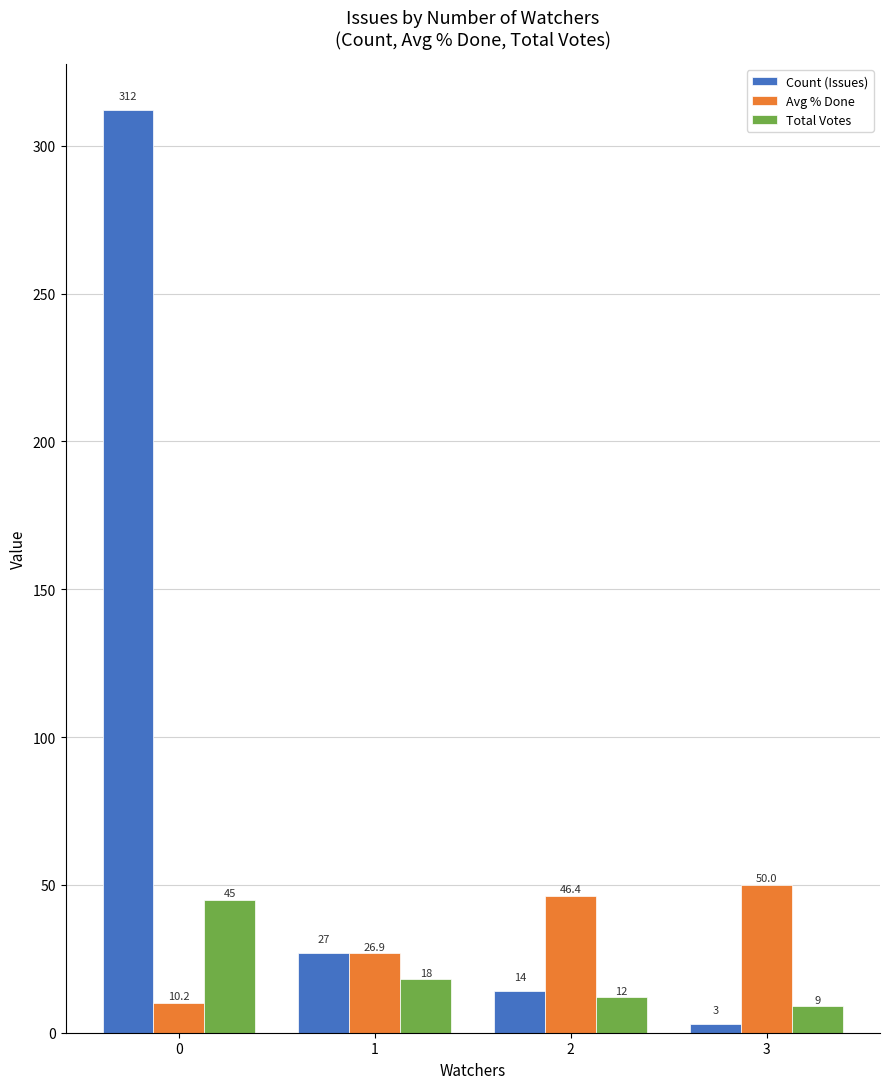

At which label is Total Votes closest to 27?

1